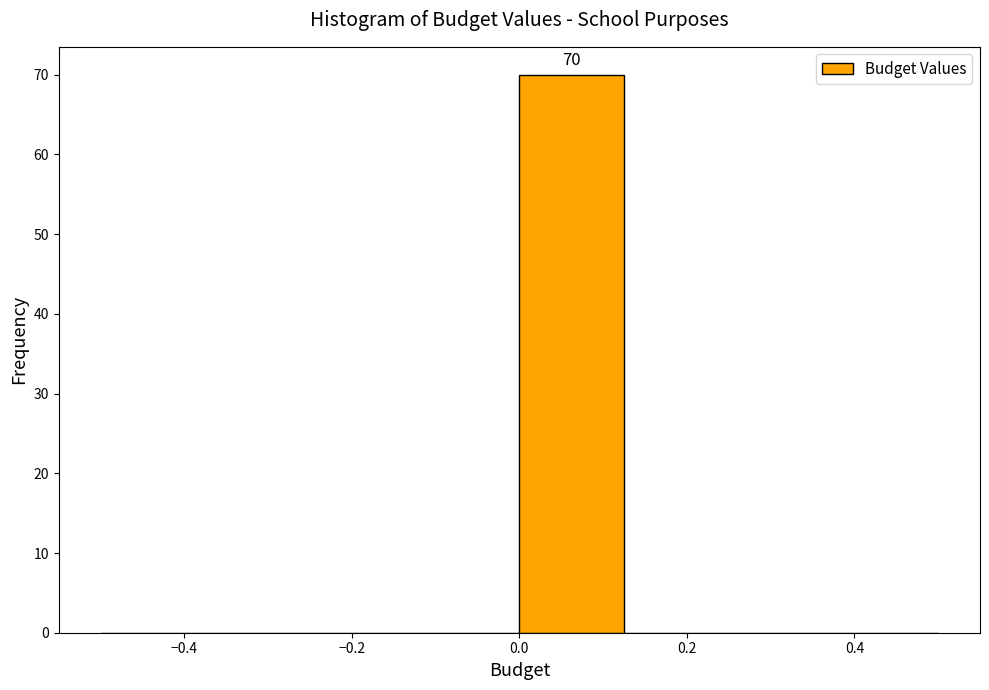

Over which range of the x-axis is the bar tallest?

0.000 to 0.125